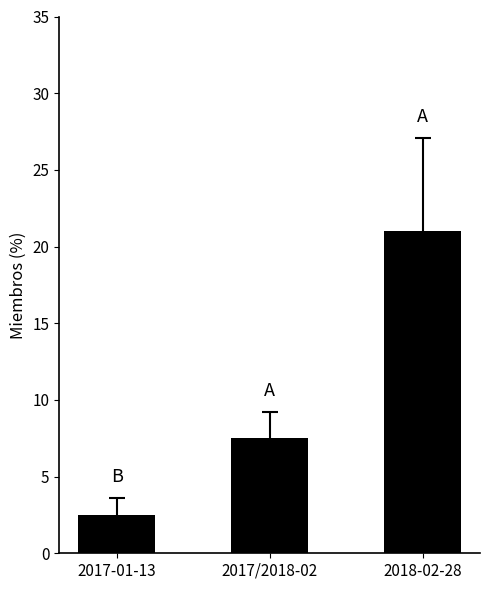

Reading left to right, list all the values displayed in this chart.

2017-01-13=2.5	2017/2018-02=7.5	2018-02-28=21.0